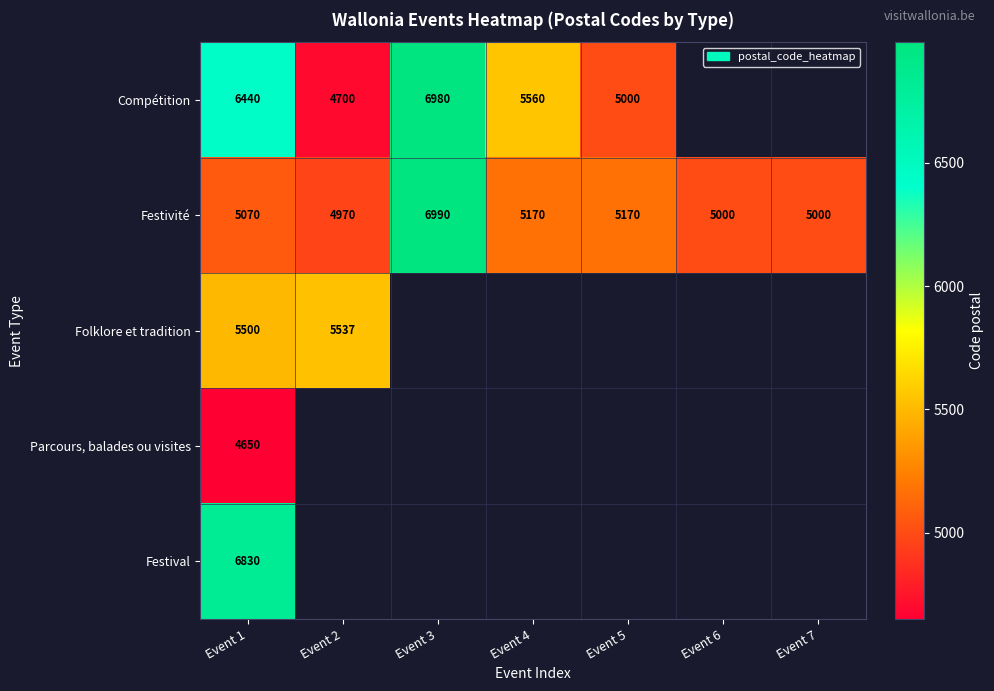

What is the difference between the highest and lowest values at Event 1?

2180